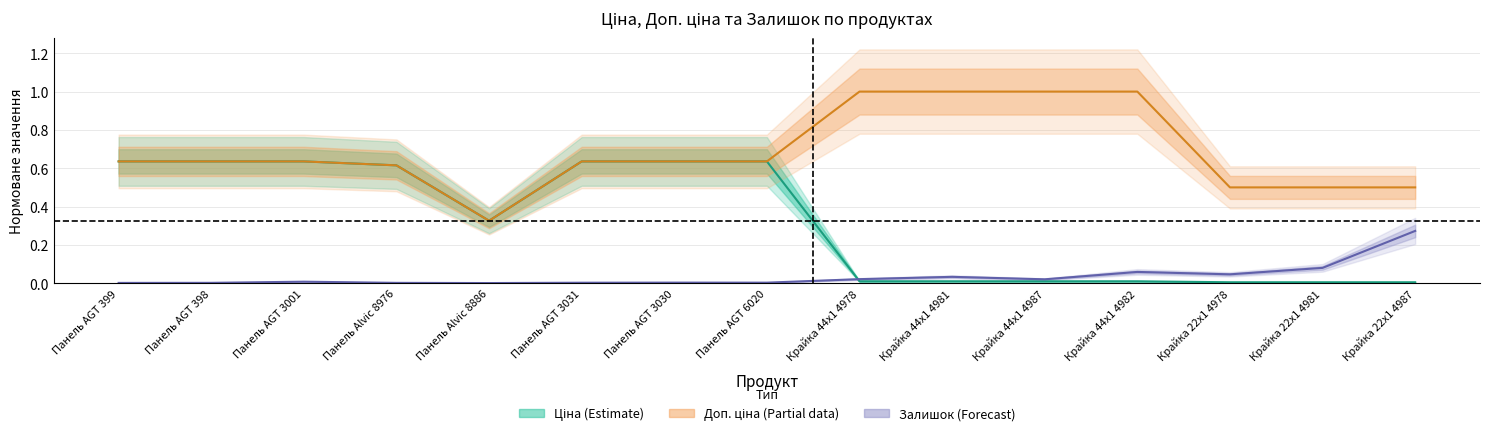

Which series ends up on top after the final intersection of Ціна and Залишок?

Залишок